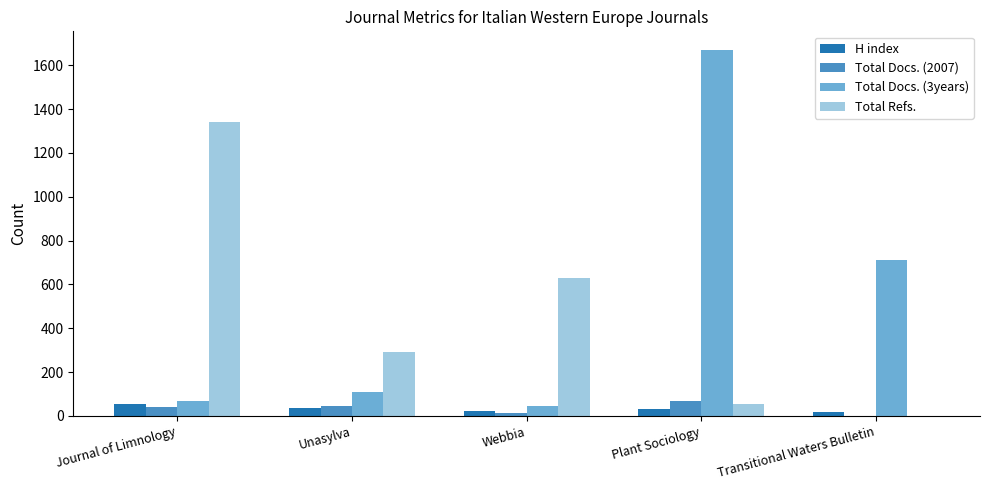

Does the chart contain stacked bars?

No